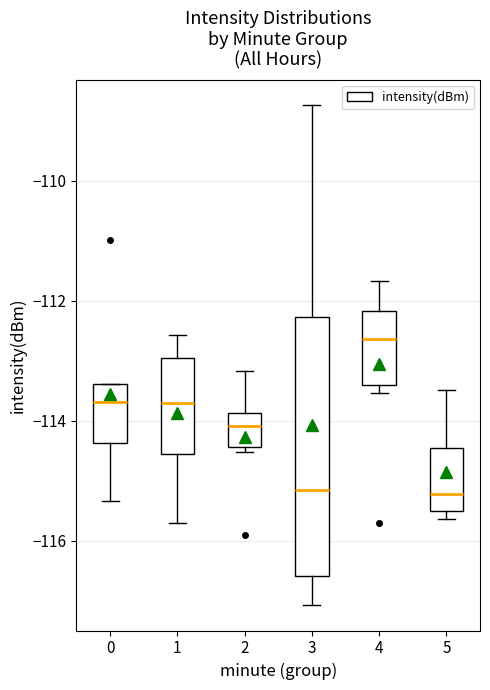

Reading left to right, transcribe this box plot: for each box, give where its median line is, the range the box spans, and where its two whiskers end, as read against the y-axis. The values are not printed on the chart, so give them approximately, as read against the axis.

0: median -113.6, box -114.4 to -113.4, whiskers -115.4 to -113.4
1: median -113.8, box -114.6 to -113.0, whiskers -115.8 to -112.6
2: median -114.0, box -114.4 to -113.8, whiskers -114.6 to -113.2
3: median -115.2, box -116.6 to -112.2, whiskers -117.0 to -108.8
4: median -112.6, box -113.4 to -112.2, whiskers -113.6 to -111.6
5: median -115.2, box -115.4 to -114.4, whiskers -115.6 to -113.4